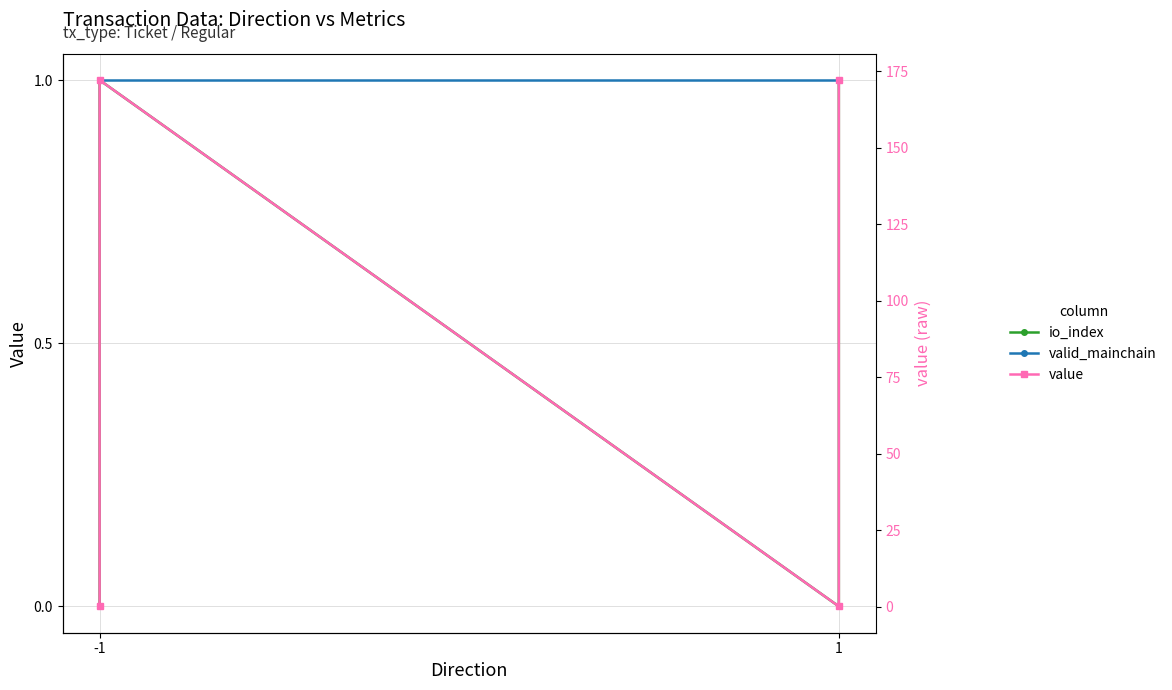

Where do value and valid_mainchain first cross each other?

-1 and -1